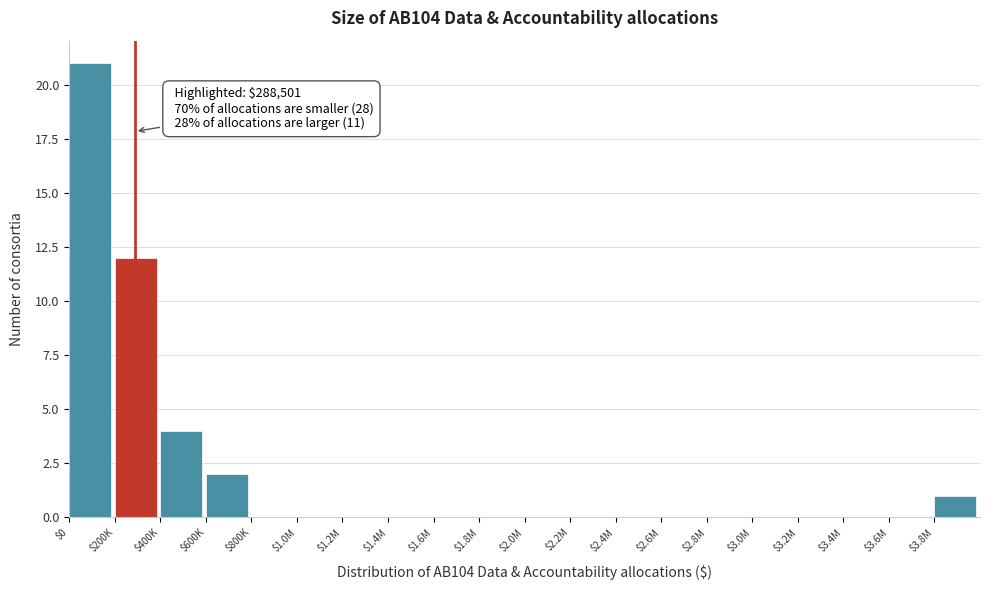

What is the sum of all values?

40